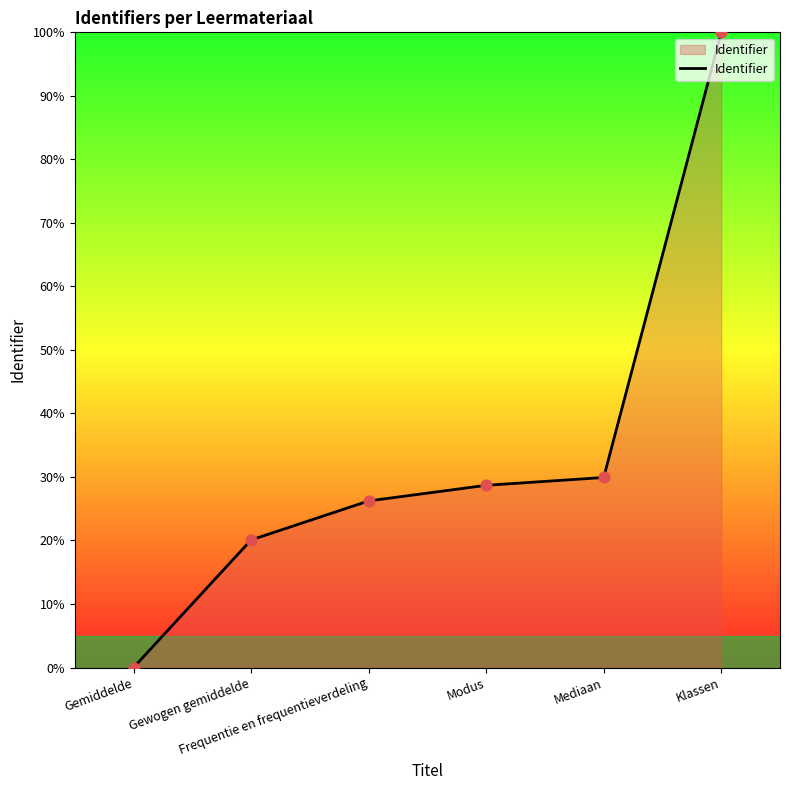

What is the ratio of the value at Gewogen gemiddelde to the value at Frequentie en frequentieverdeling?

0.8